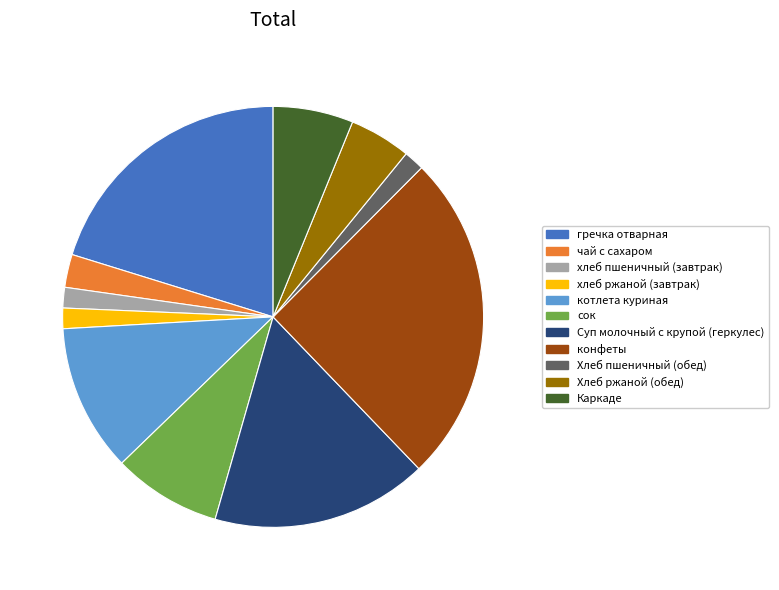

The Каркаде slice represents 6% of the pie. True or false?

True